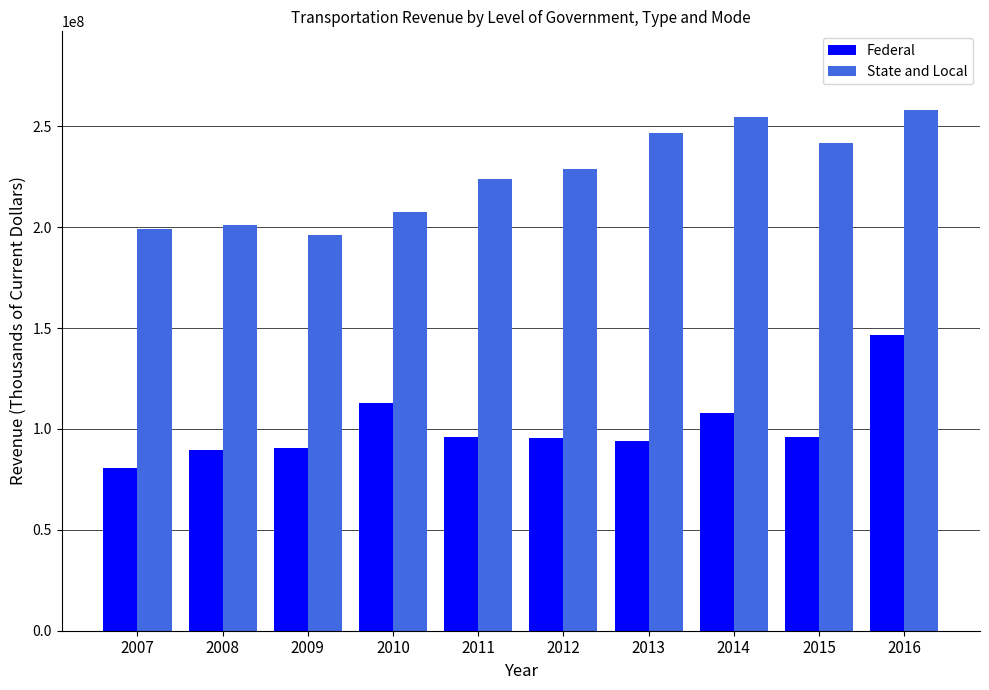

What is the difference between the Federal values at 2007 and 2014?

27071521.2